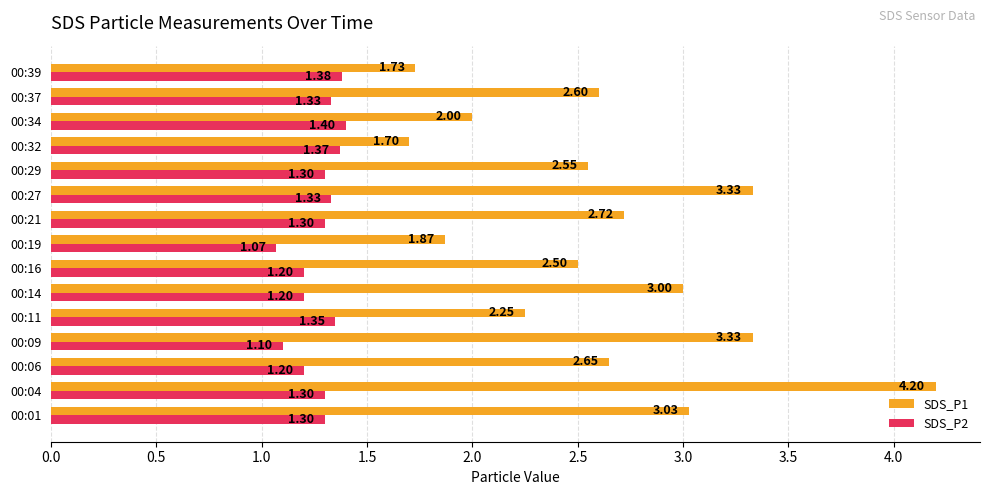

Which series changed the most between 00:01 and 00:21?

SDS_P1